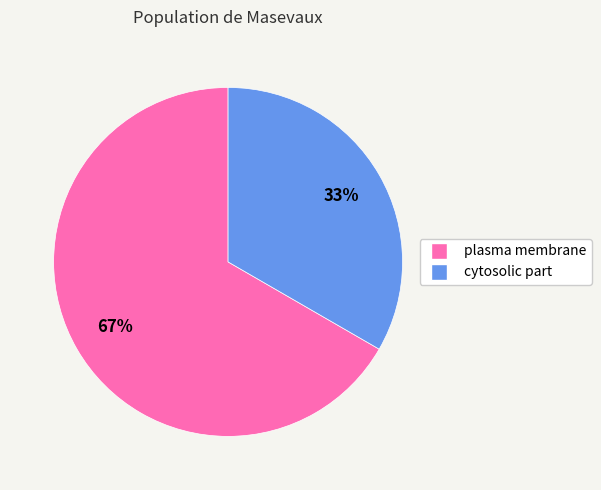

Is there a majority slice in this chart?

Yes